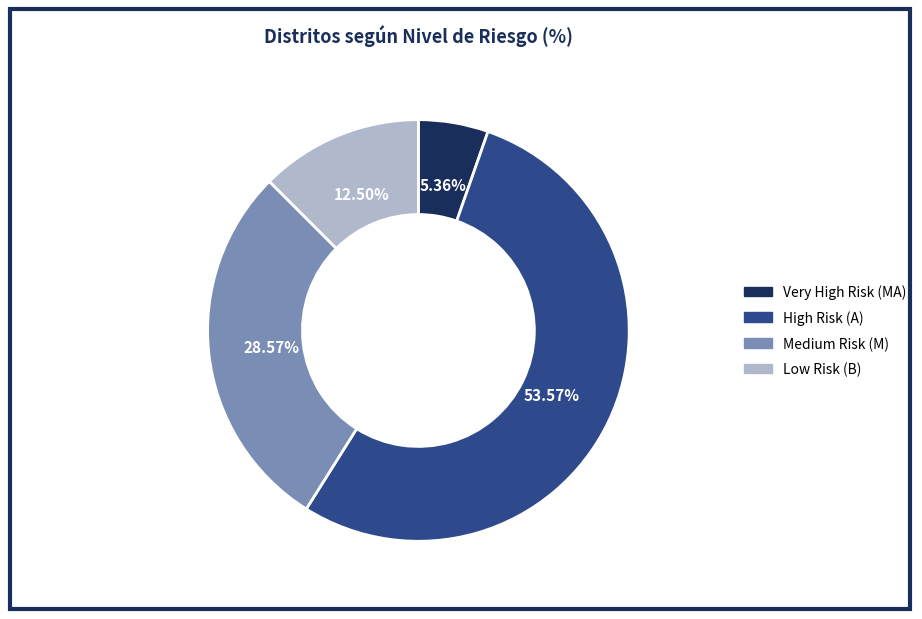

Does any single category account for the majority?

Yes